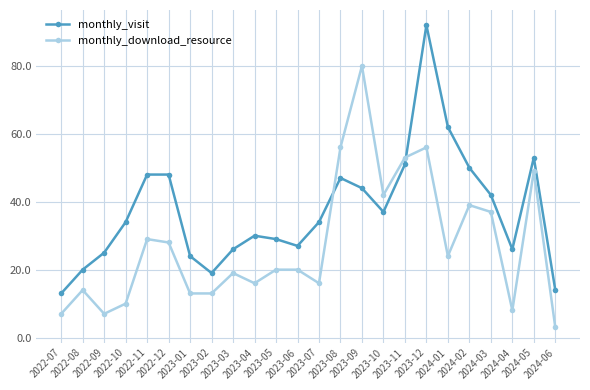

True or false: monthly_visit has a value of 50 at 2024-02.

True